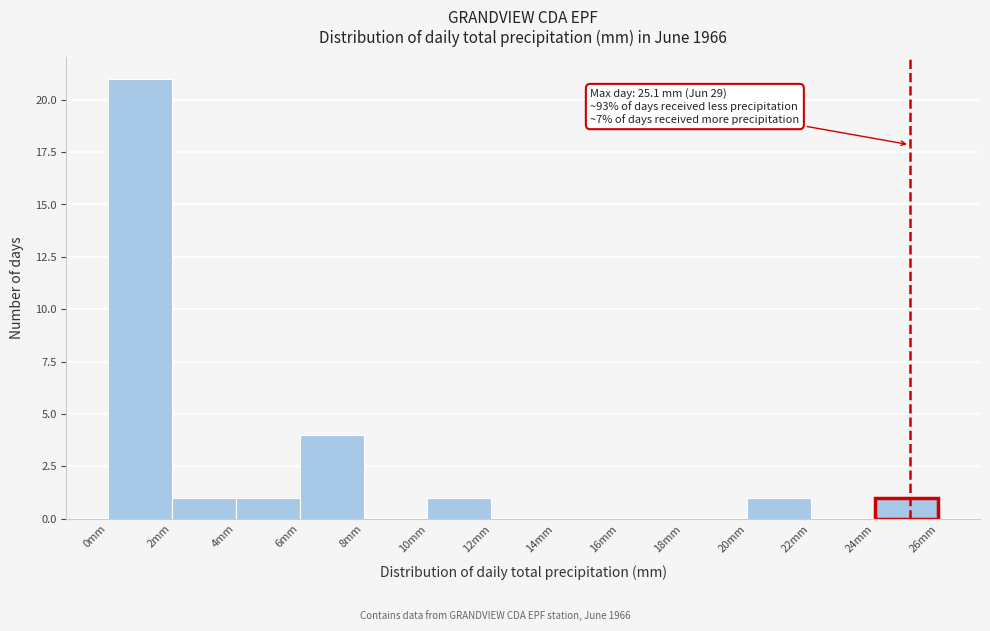

Which range on the x-axis has the tallest bar?

0 to 2